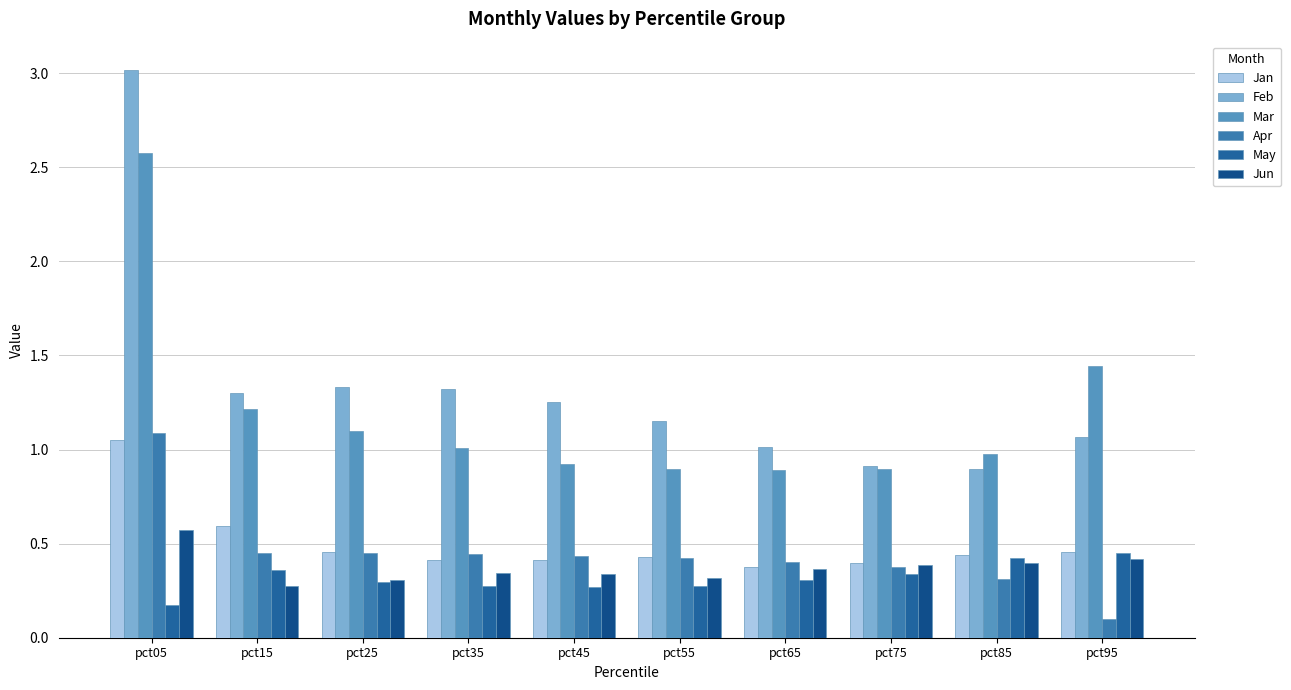

Reading left to right, extract all data points from this chart.

Jan: pct05=1.1	pct15=0.6	pct25=0.5	pct35=0.4	pct45=0.4	pct55=0.4	pct65=0.4	pct75=0.4	pct85=0.4	pct95=0.5
Feb: pct05=3.0	pct15=1.3	pct25=1.3	pct35=1.3	pct45=1.3	pct55=1.2	pct65=1.0	pct75=0.9	pct85=0.9	pct95=1.1
Mar: pct05=2.6	pct15=1.2	pct25=1.1	pct35=1.0	pct45=0.9	pct55=0.9	pct65=0.9	pct75=0.9	pct85=1.0	pct95=1.4
Apr: pct05=1.1	pct15=0.4	pct25=0.4	pct35=0.4	pct45=0.4	pct55=0.4	pct65=0.4	pct75=0.4	pct85=0.3	pct95=0.1
May: pct05=0.2	pct15=0.4	pct25=0.3	pct35=0.3	pct45=0.3	pct55=0.3	pct65=0.3	pct75=0.3	pct85=0.4	pct95=0.4
Jun: pct05=0.6	pct15=0.3	pct25=0.3	pct35=0.3	pct45=0.3	pct55=0.3	pct65=0.4	pct75=0.4	pct85=0.4	pct95=0.4